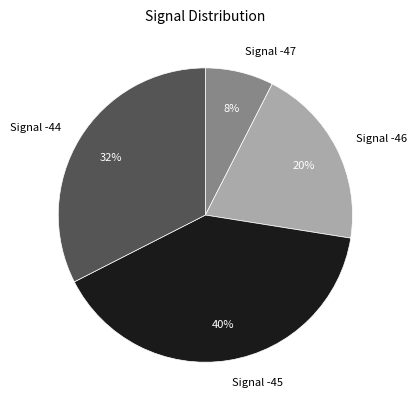

To the nearest percent, what percentage of the pie is Signal -47?

8%